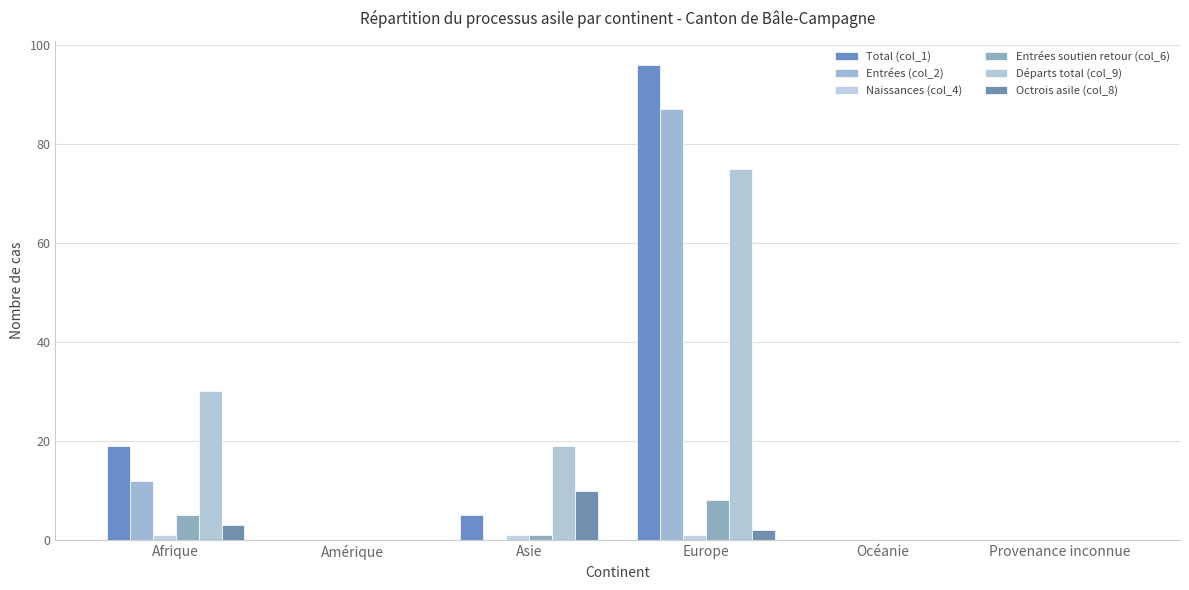

What is the label of the 6th bar from the left?

Provenance inconnue